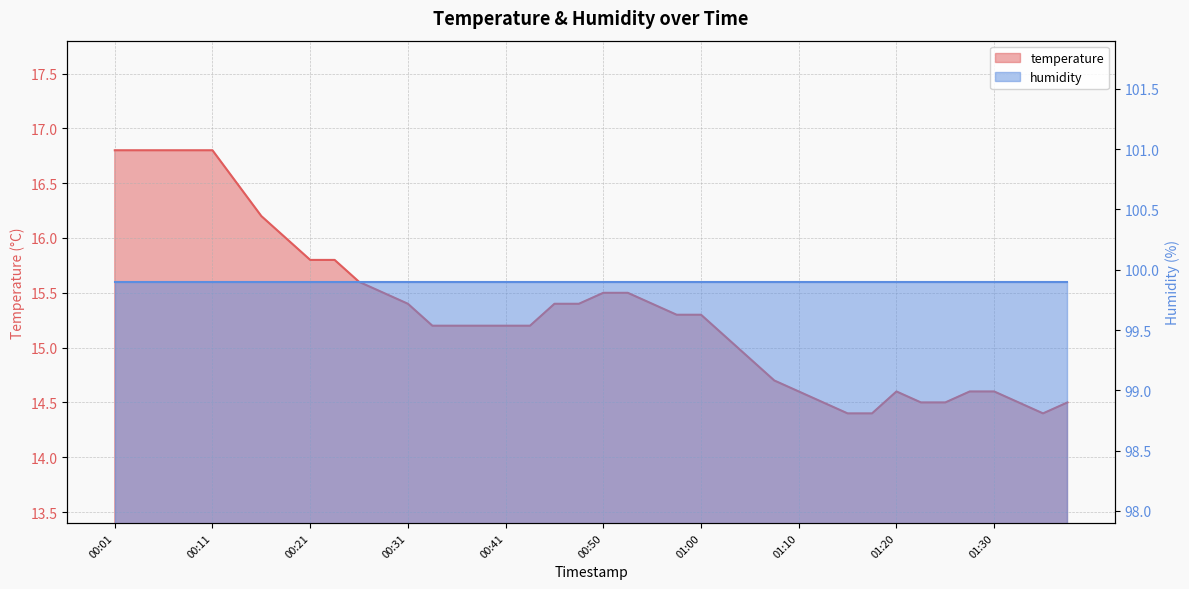

What value does the data have at 00:58?

15.3